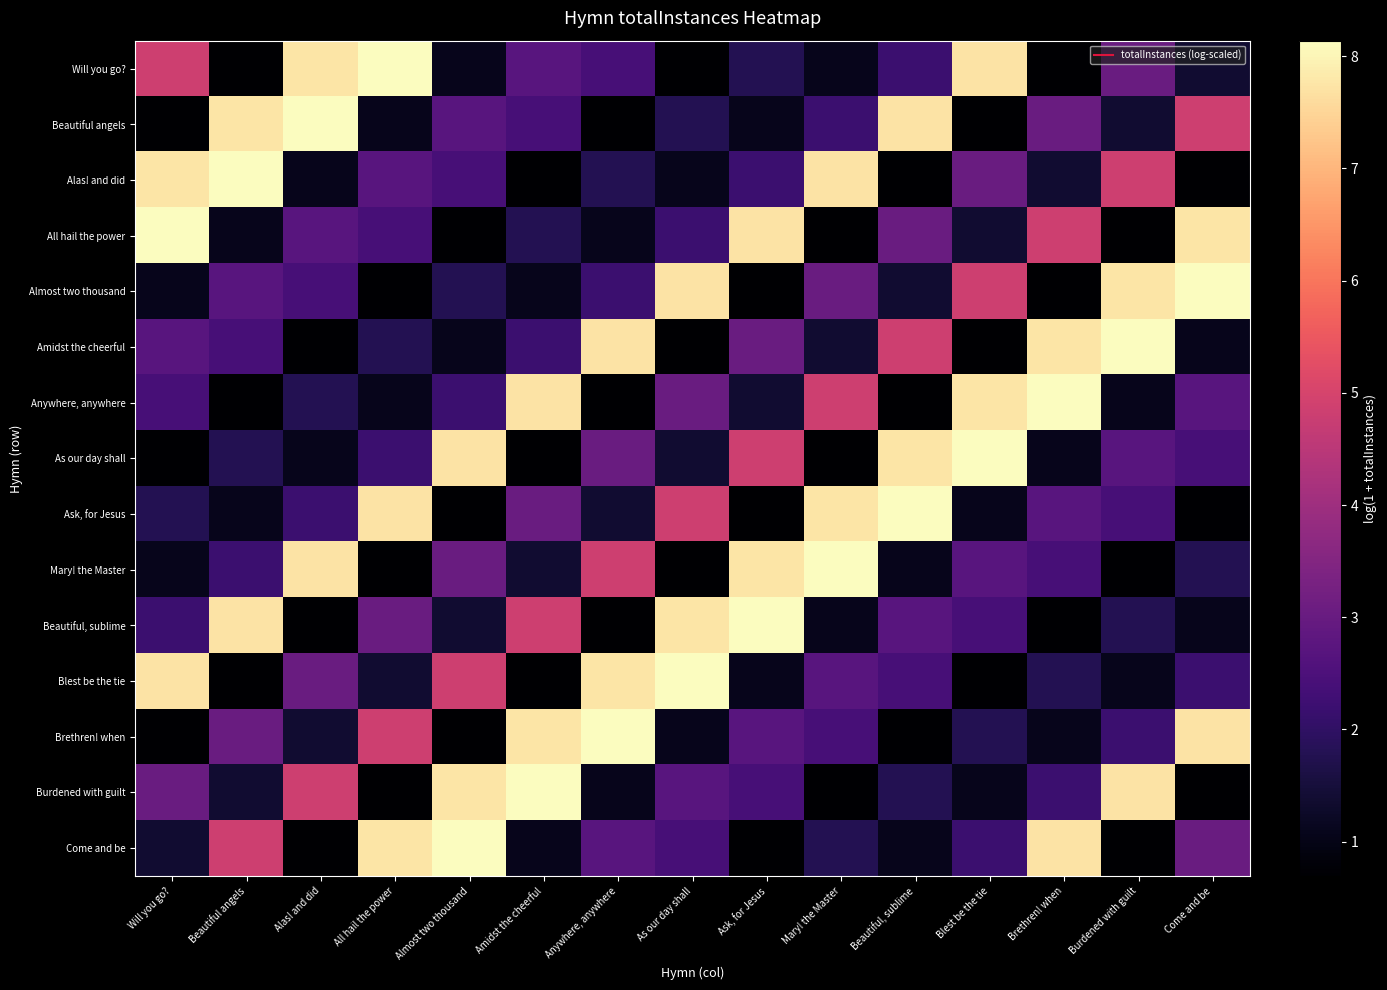

At how many categories does at least one series exceed 2?

15